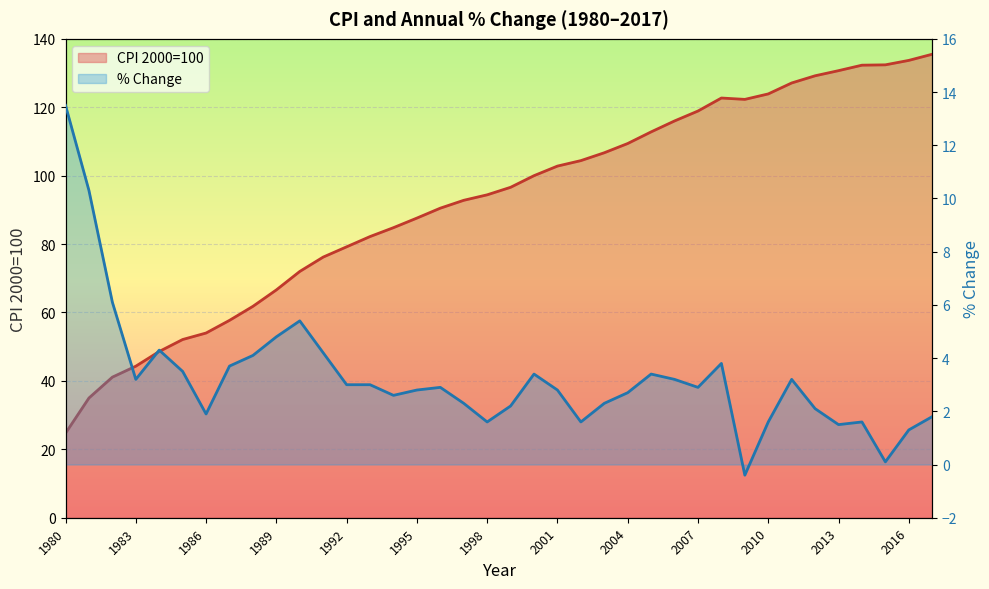

True or false: CPI 2000=100 (line) and % change (line) intersect in this chart.

False